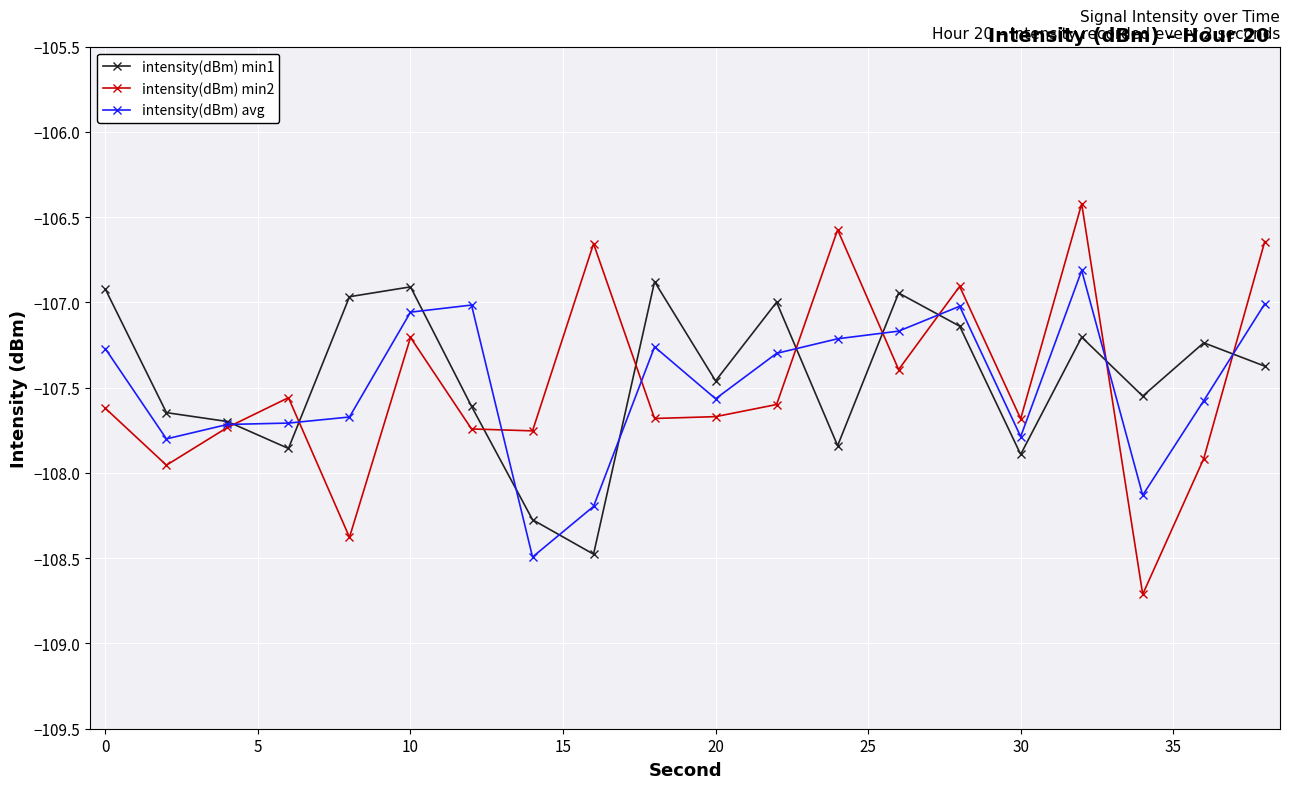

True or false: intensity(dBm) avg has more than 2 interior local peaks.

True